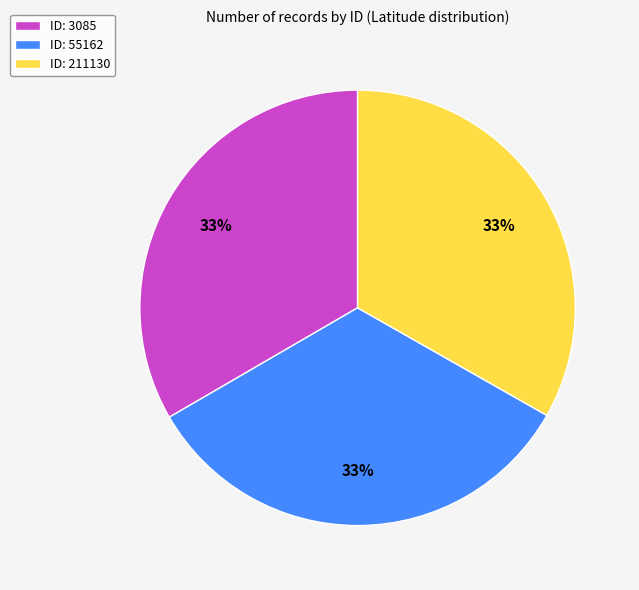

Is the sum of ID: 55162 and ID: 211130 greater than half?

Yes